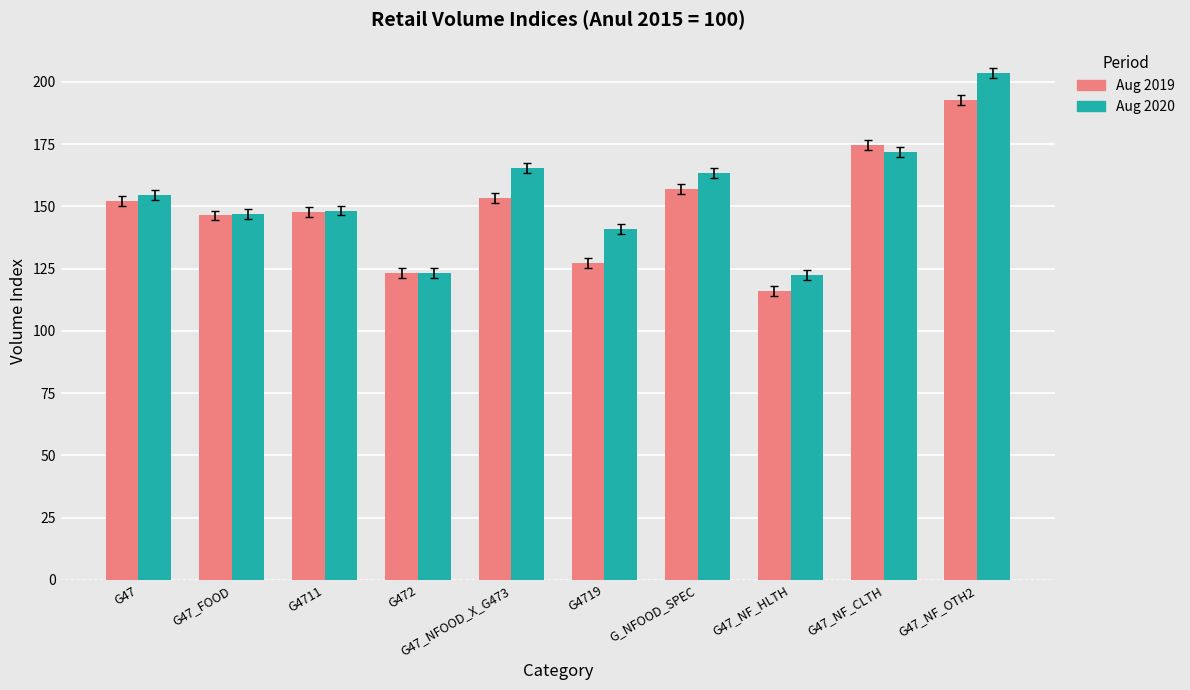

List the series in order of their peak value, highest first.

Aug 2020, Aug 2019